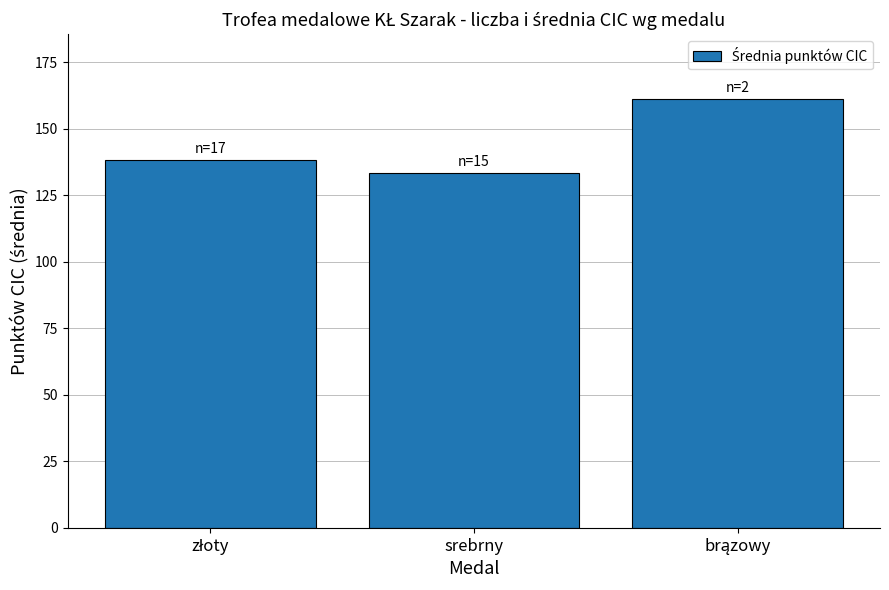

Is it true that the value at srebrny is 133.4?

True